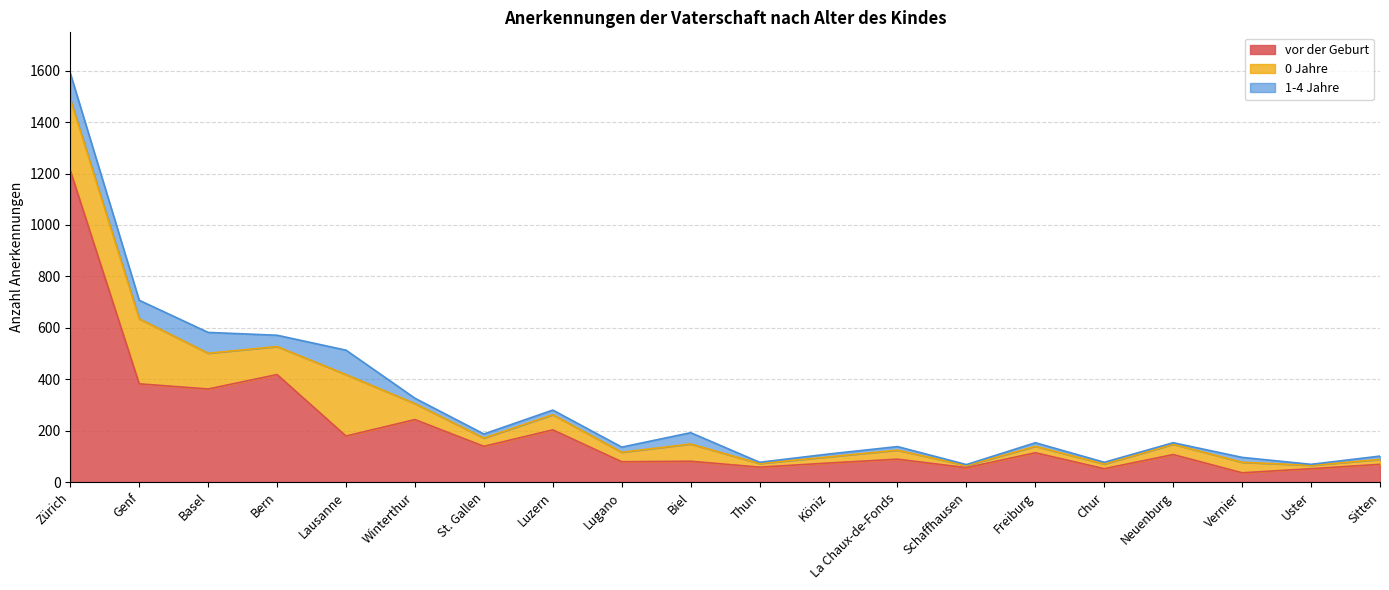

Where does the 1-4 Jahre series first go above 18?

Zürich